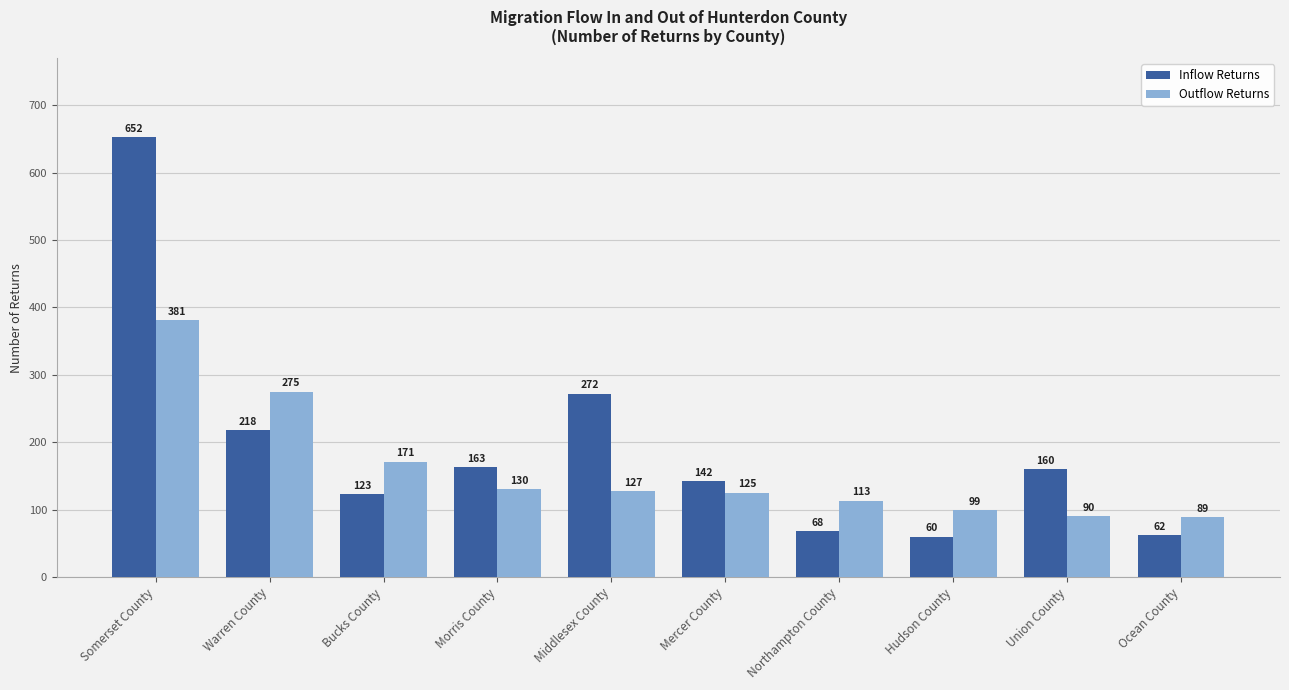

Reading left to right, transcribe all the data shown in this chart.

Inflow Returns: Somerset County=652	Warren County=218	Bucks County=123	Morris County=163	Middlesex County=272	Mercer County=142	Northampton County=68	Hudson County=60	Union County=160	Ocean County=62
Outflow Returns: Somerset County=381	Warren County=275	Bucks County=171	Morris County=130	Middlesex County=127	Mercer County=125	Northampton County=113	Hudson County=99	Union County=90	Ocean County=89